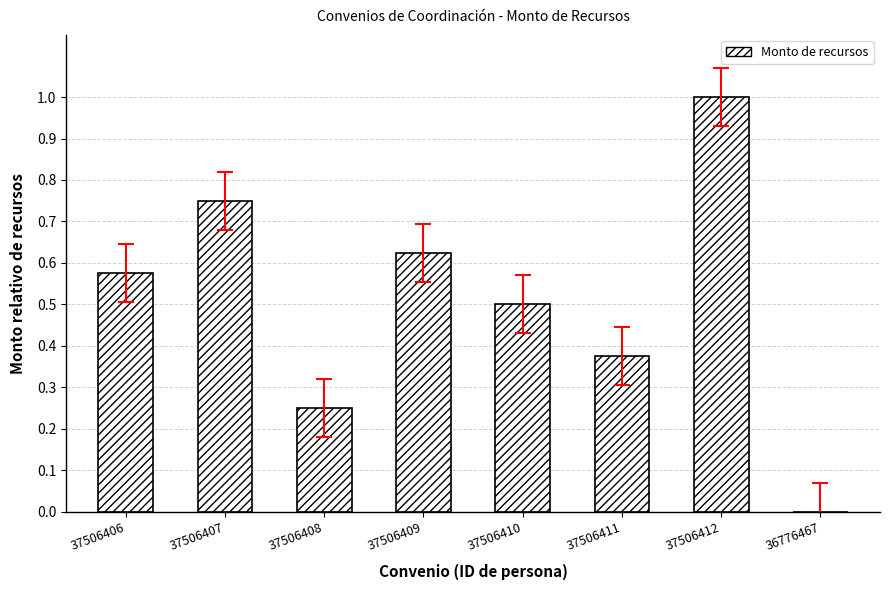

Is it true that the value at 37506409 is 0.4?

False